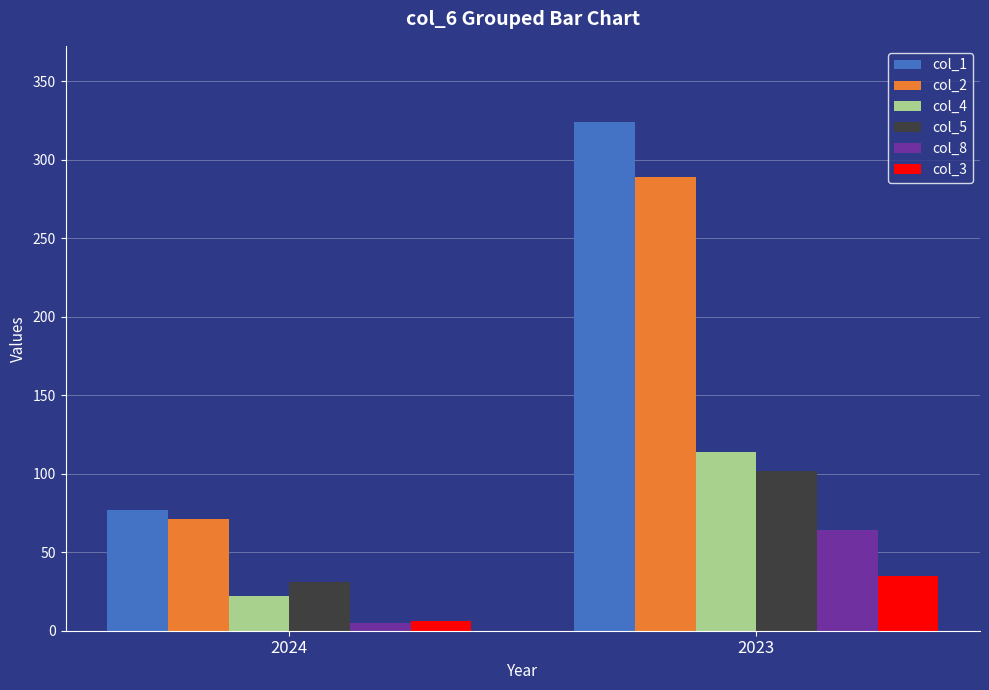

What are all the series names shown in the legend?

col_1, col_2, col_4, col_5, col_8, col_3